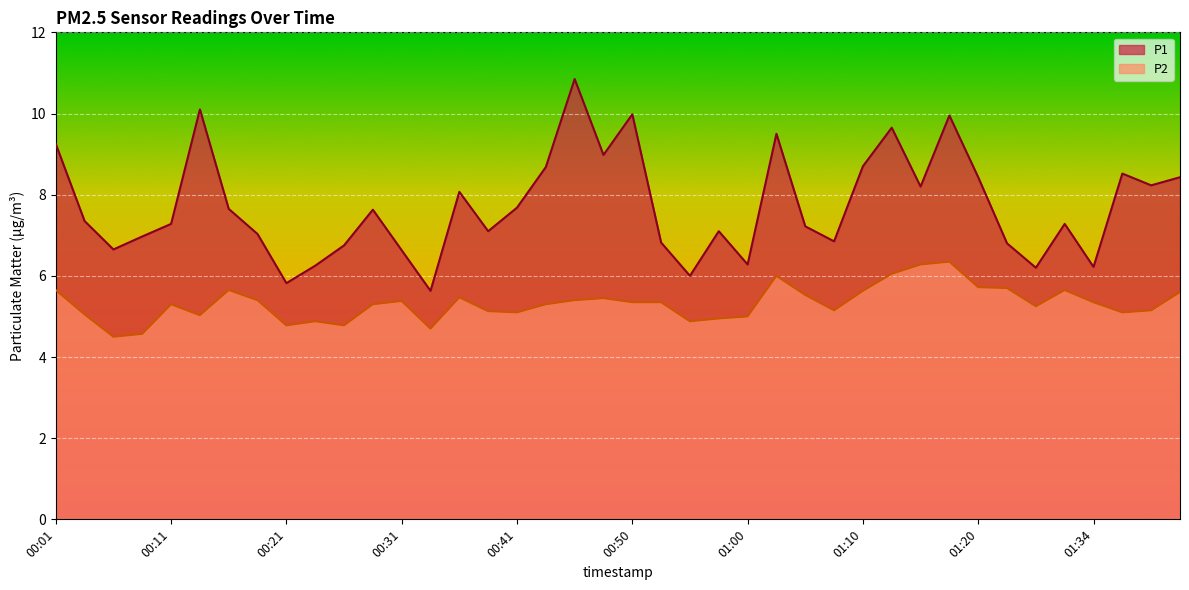

At which category does P2 reach its first local peak?

00:11